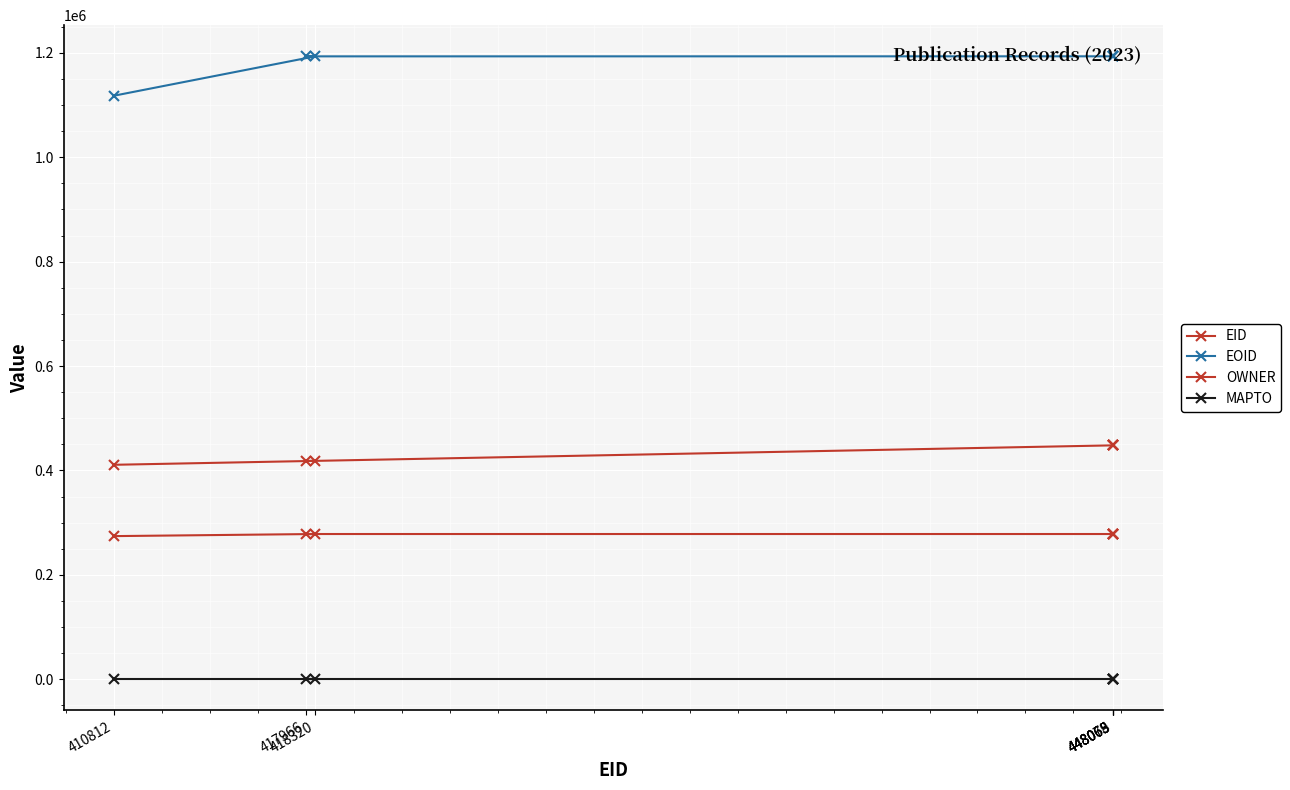

True or false: MAPTO and OWNER cross at least once.

False